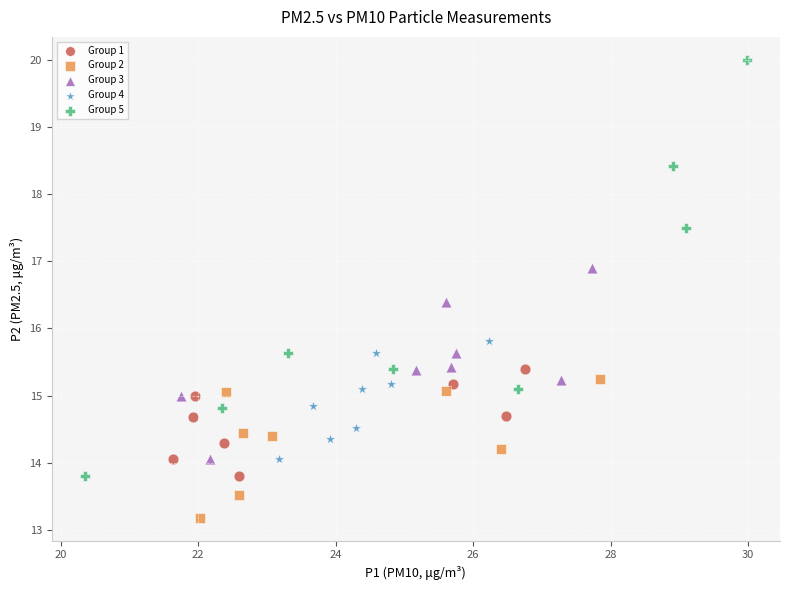

Which series contains the highest Y value?

Group 5